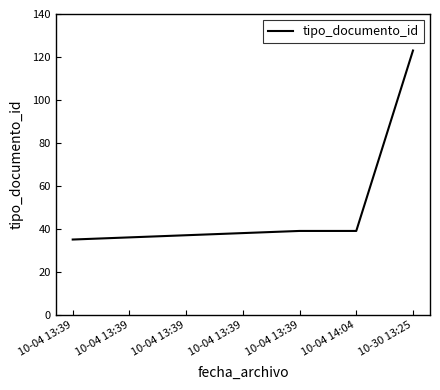

Approximately how many times larger is the value at 10-04 13:39 compared to 10-04 14:04?

1.0